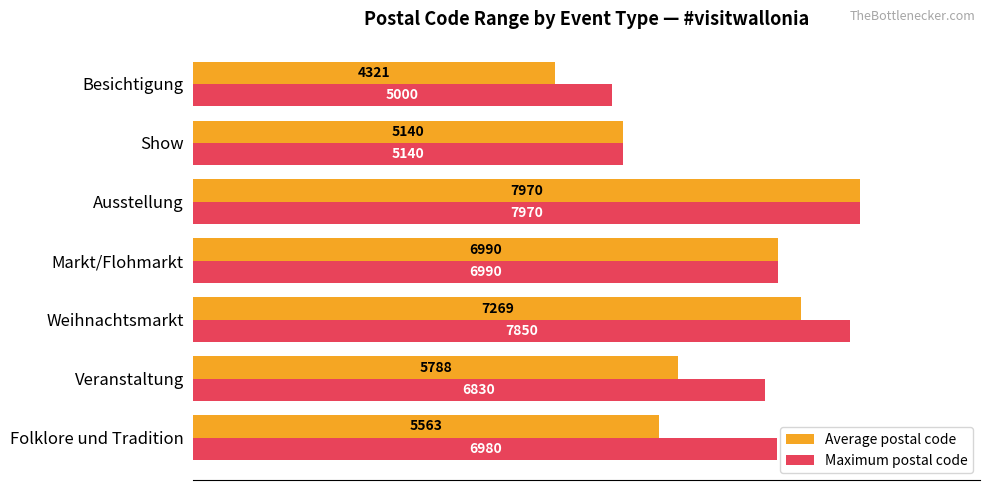

Which series has the largest range (max minus min)?

Average postal code